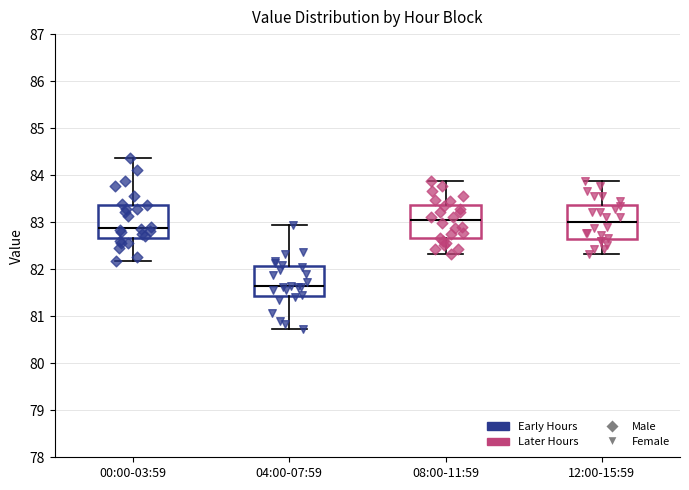

Which box's median line is the lowest?

04:00-07:59